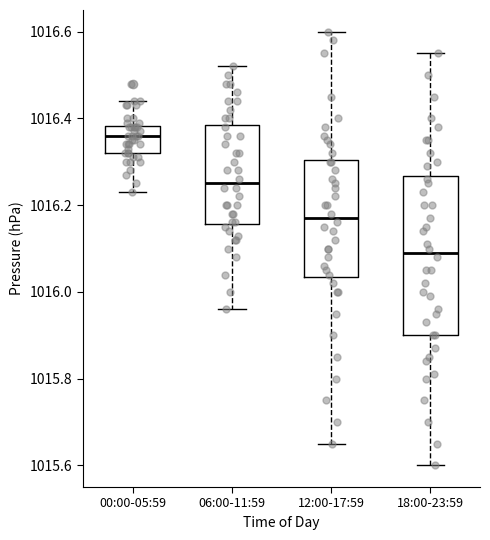

Reading left to right, transcribe this box plot: for each box, give where its median line is, the range the box spans, and where its two whiskers end, as read against the y-axis. The values are not printed on the chart, so give them approximately, as read against the axis.

00:00-05:59: median 1016.36, box 1016.32 to 1016.38, whiskers 1016.24 to 1016.44
06:00-11:59: median 1016.26, box 1016.16 to 1016.38, whiskers 1015.96 to 1016.52
12:00-17:59: median 1016.18, box 1016.04 to 1016.30, whiskers 1015.66 to 1016.60
18:00-23:59: median 1016.10, box 1015.90 to 1016.26, whiskers 1015.60 to 1016.56